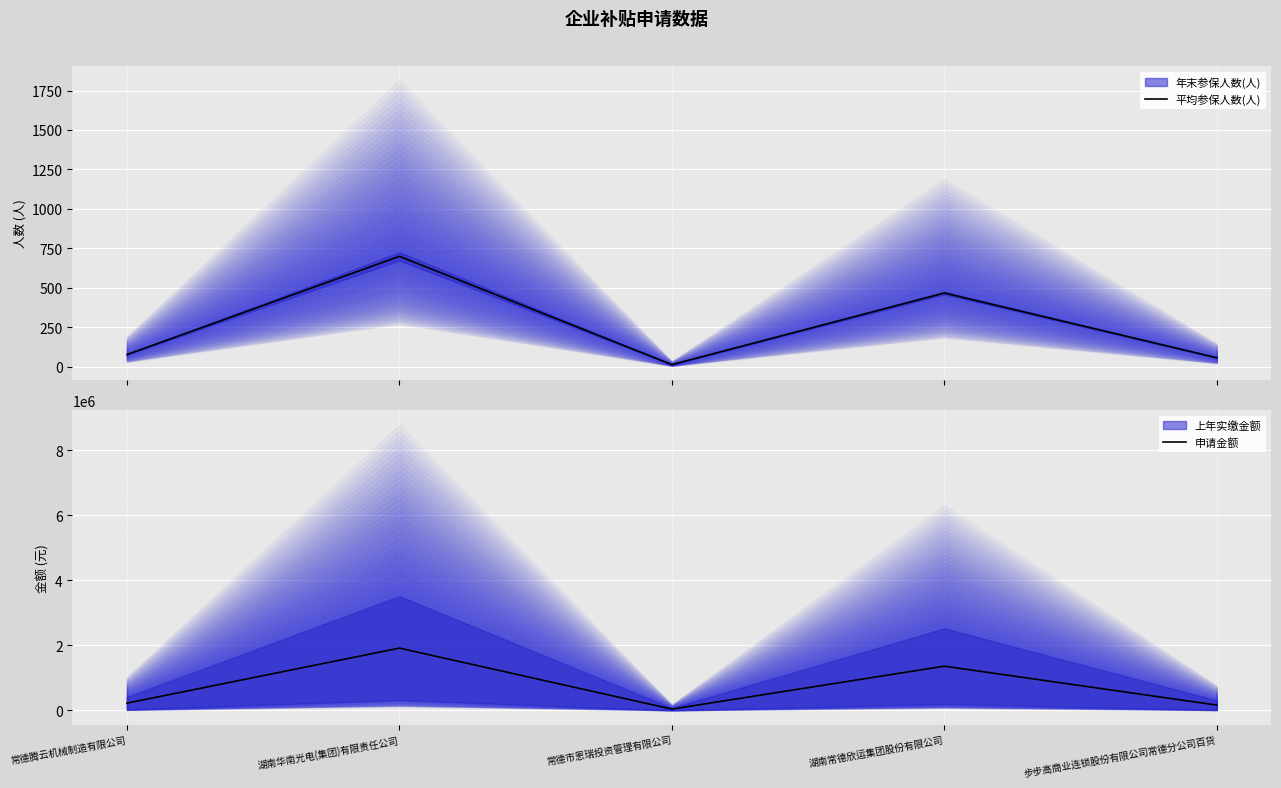

Where does the 申请金额 series first go above 221218?

常德腾云机械制造有限公司